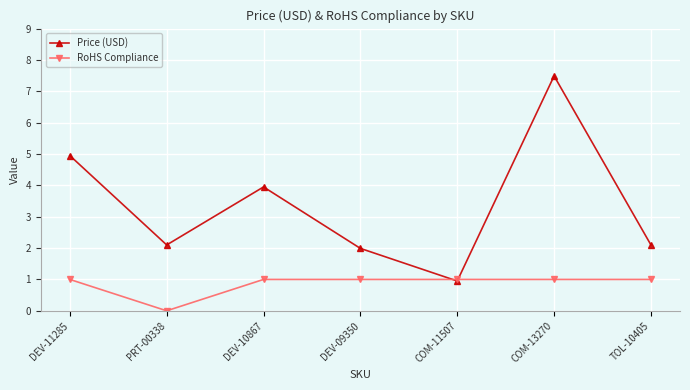

Is the value of RoHS Compliance at TOL-10405 greater than the value of Price (USD) at DEV-10867?

No